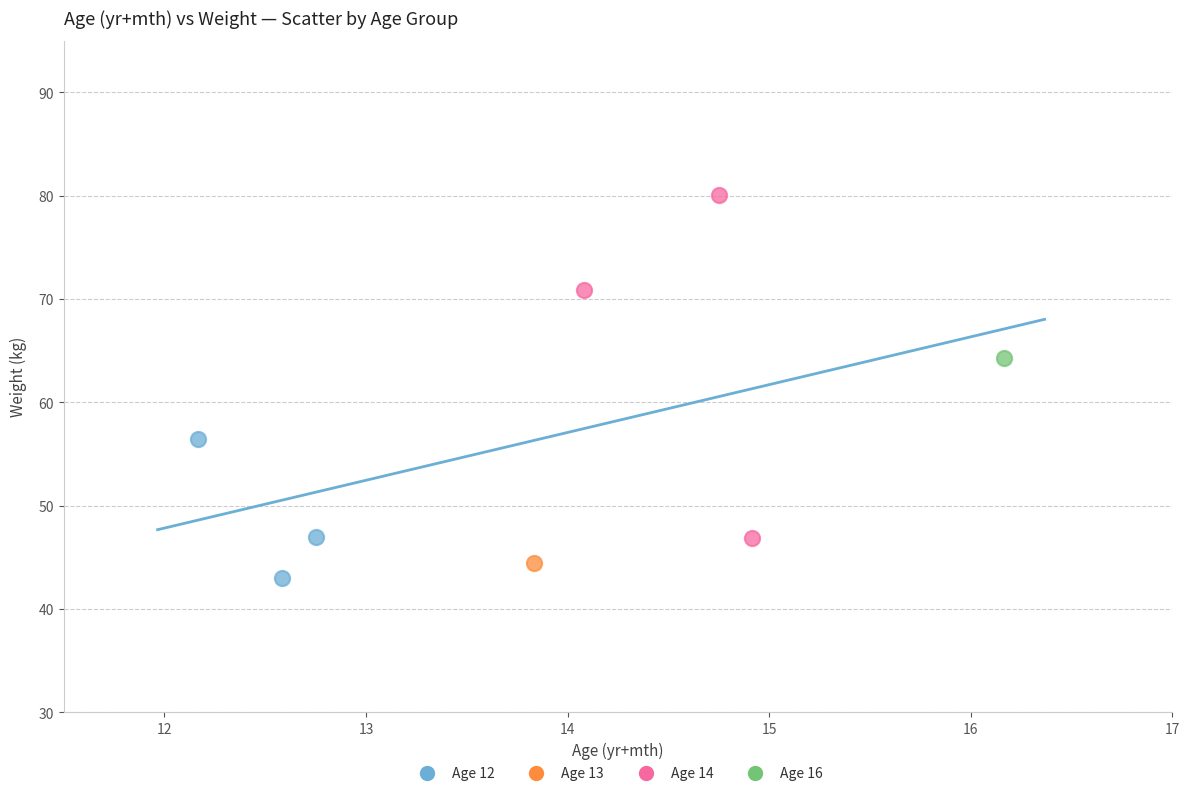

What are all the series names shown in the legend?

Age 12, Age 13, Age 14, Age 16